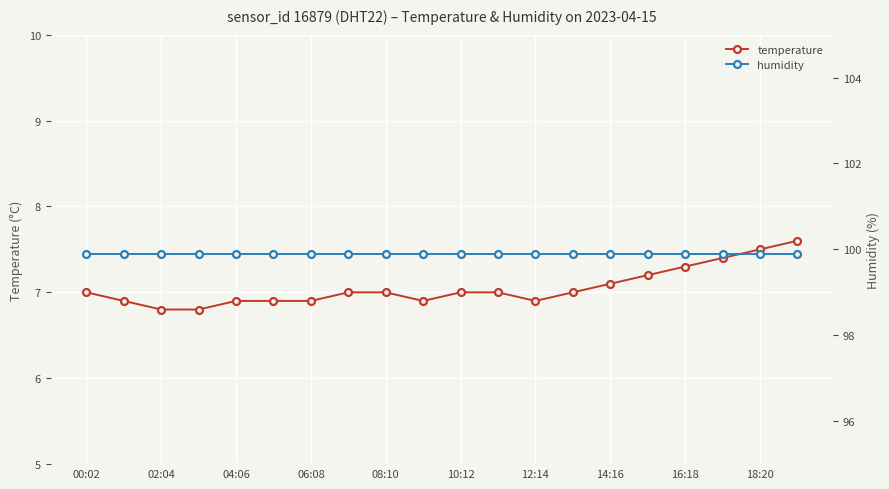

At how many categories does at least one series exceed 86?

20